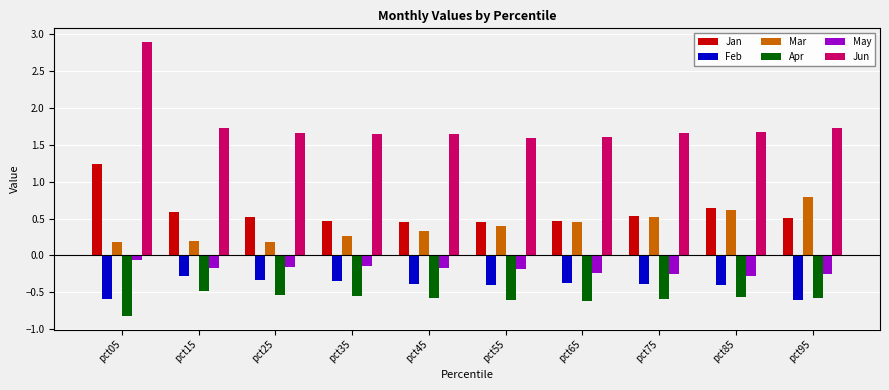

How many Mar values are between 0 and 1?

10